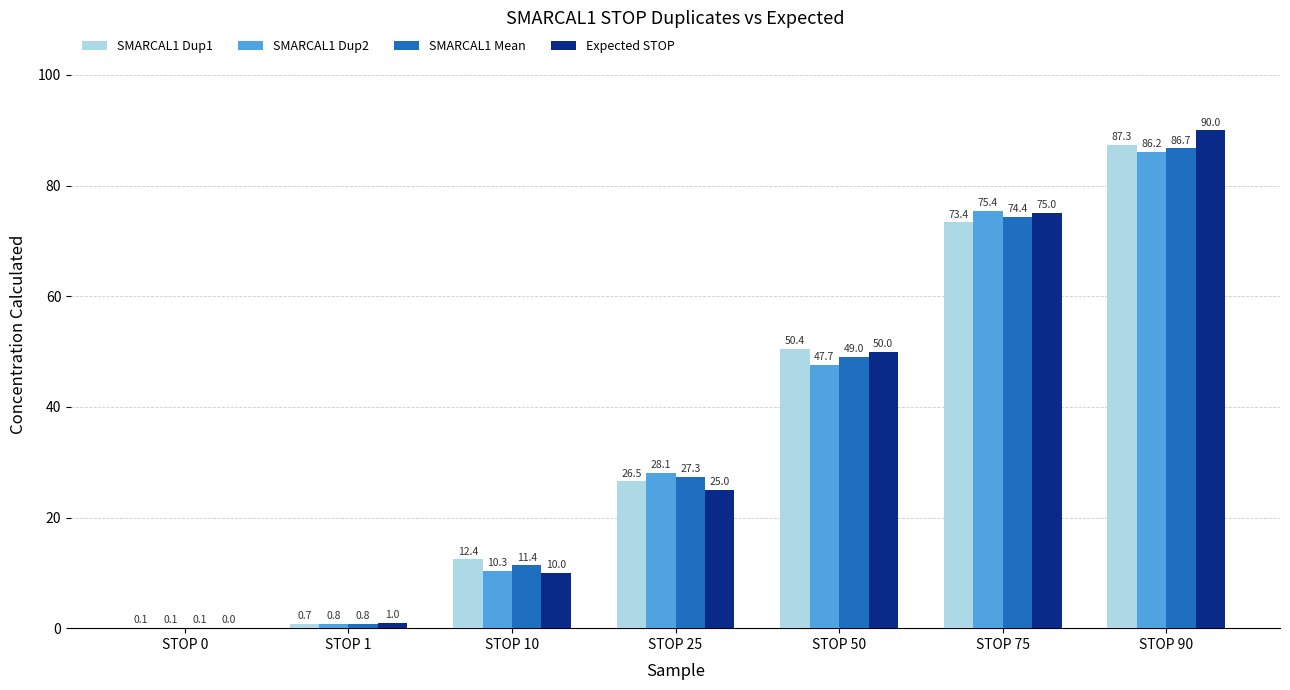

Which series changed the most between STOP 10 and STOP 90?

Expected STOP